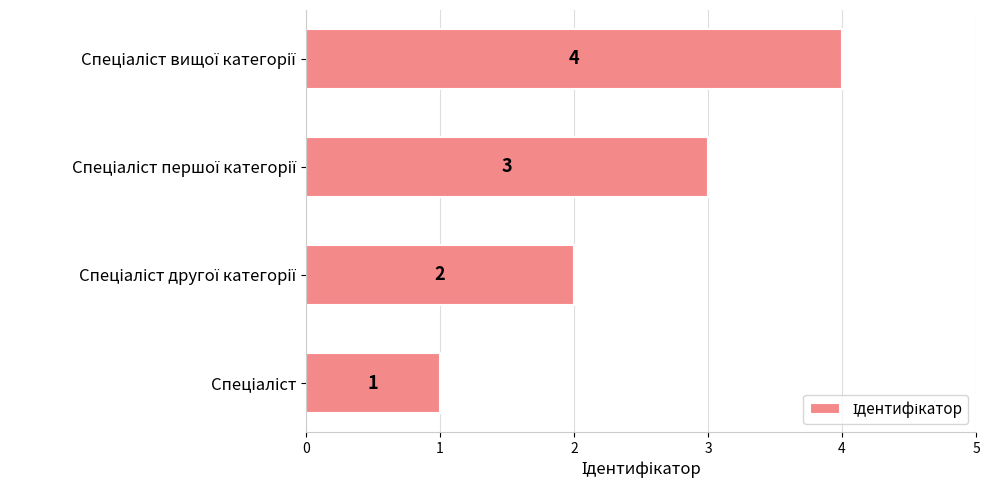

What is the sum of all values?

10